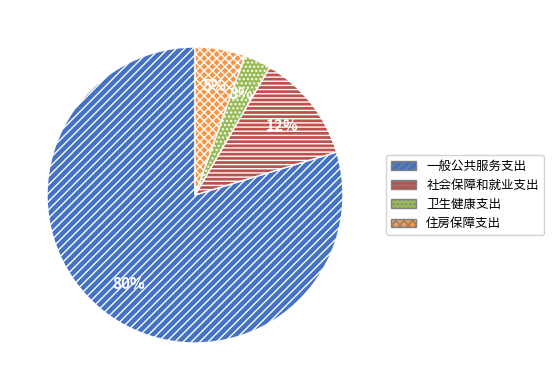

To the nearest percent, what portion does 卫生健康支出 represent?

3%